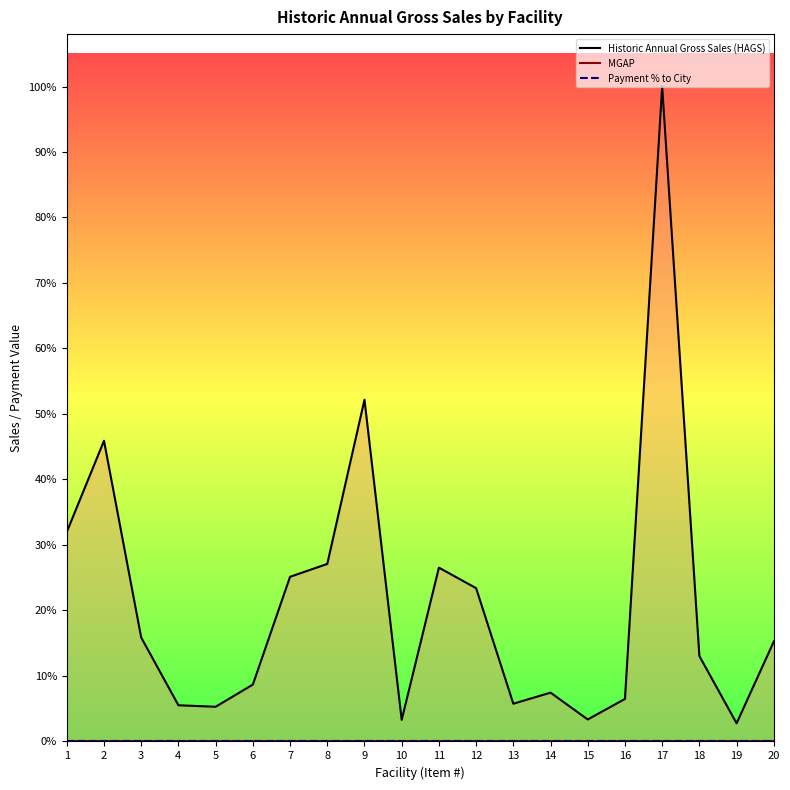

True or false: MGAP and Payment % to City cross at least once.

False